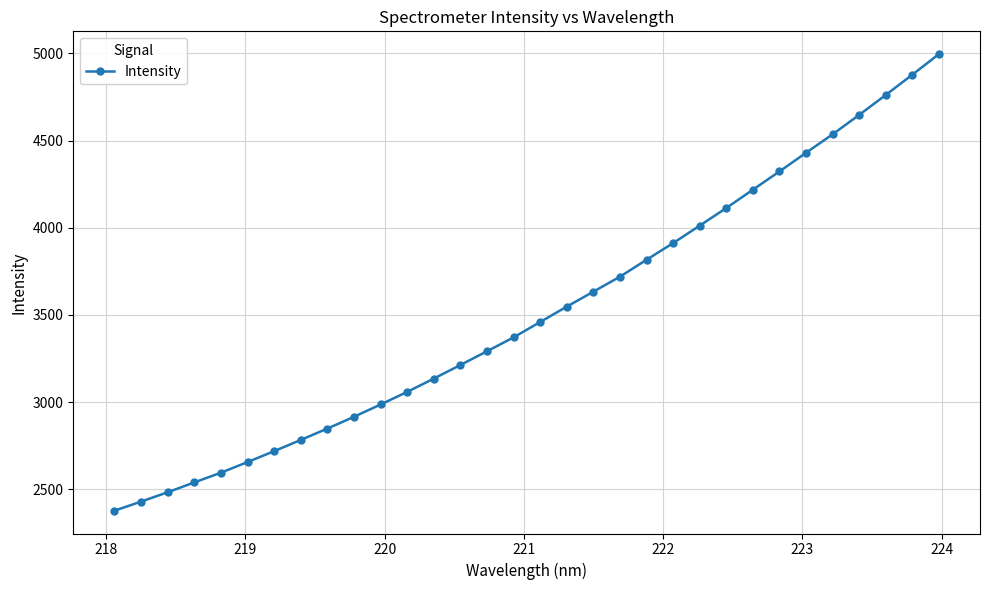

What is the difference between the second highest and minimum values?

2501.2